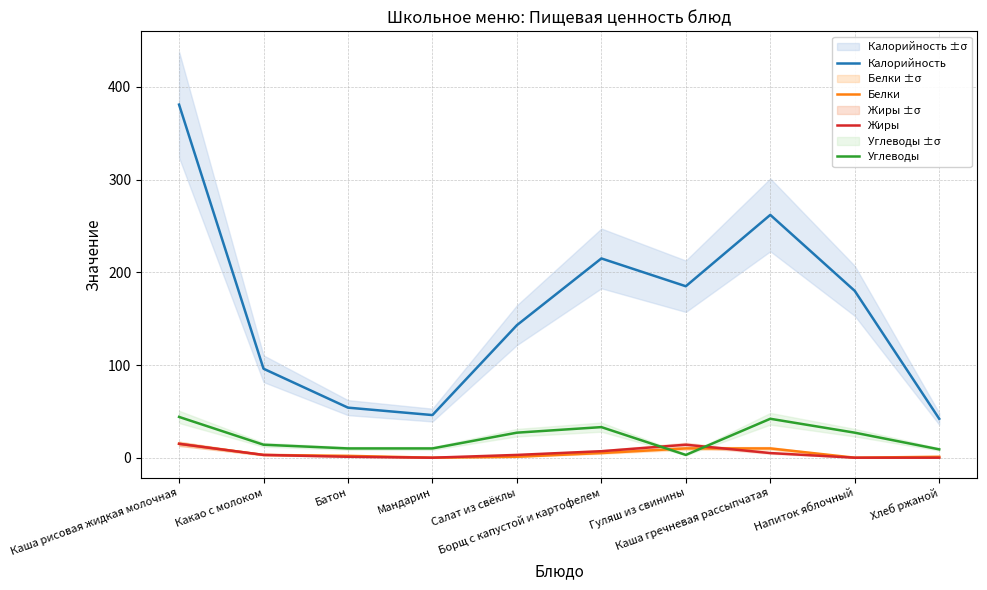

What is the difference between the Углеводы values at Салат из свёклы and Борщ с капустой и картофелем?

6